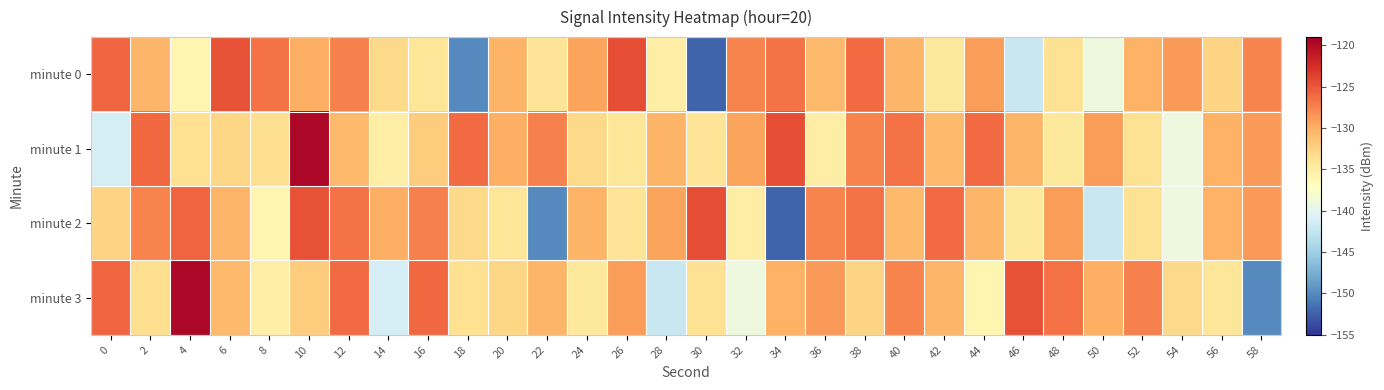

What is the spread (max minus min) of values at 12?

4.6